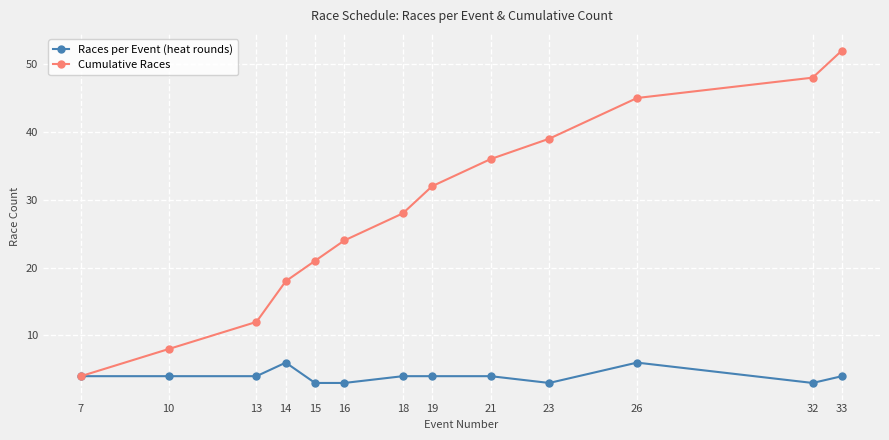

What is the total value across all series at 33?

56